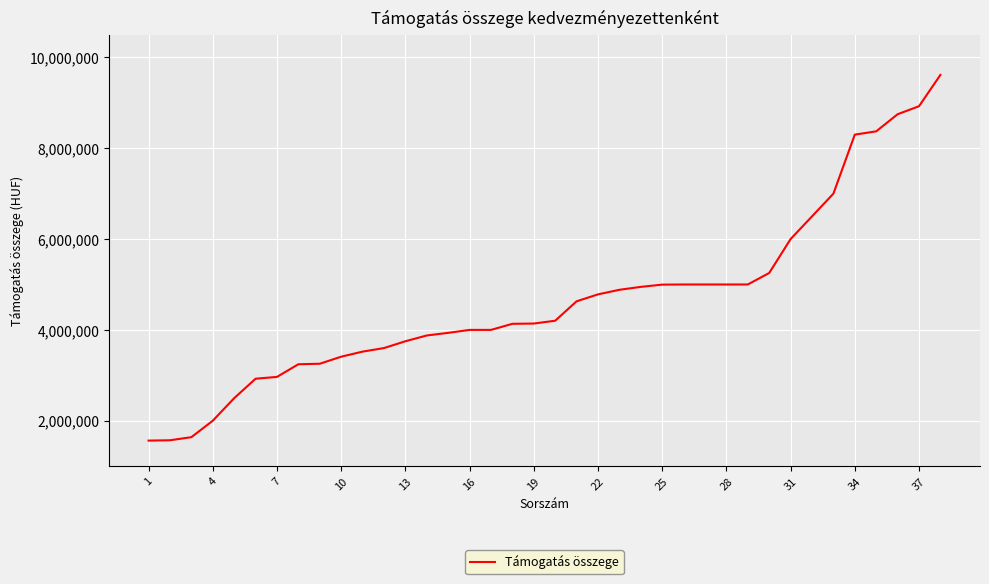

What is the difference between the maximum and minimum values?

8052810